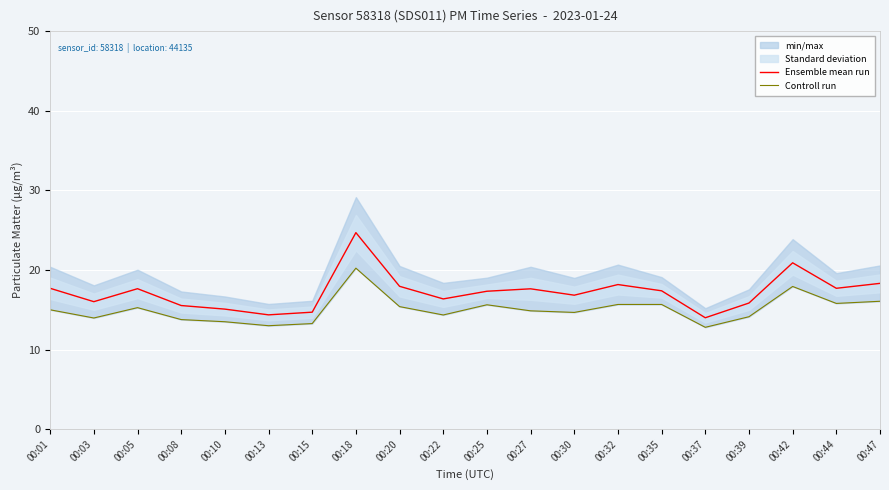

What is the sum of the Controll run values at 00:42 and 00:01?

32.9